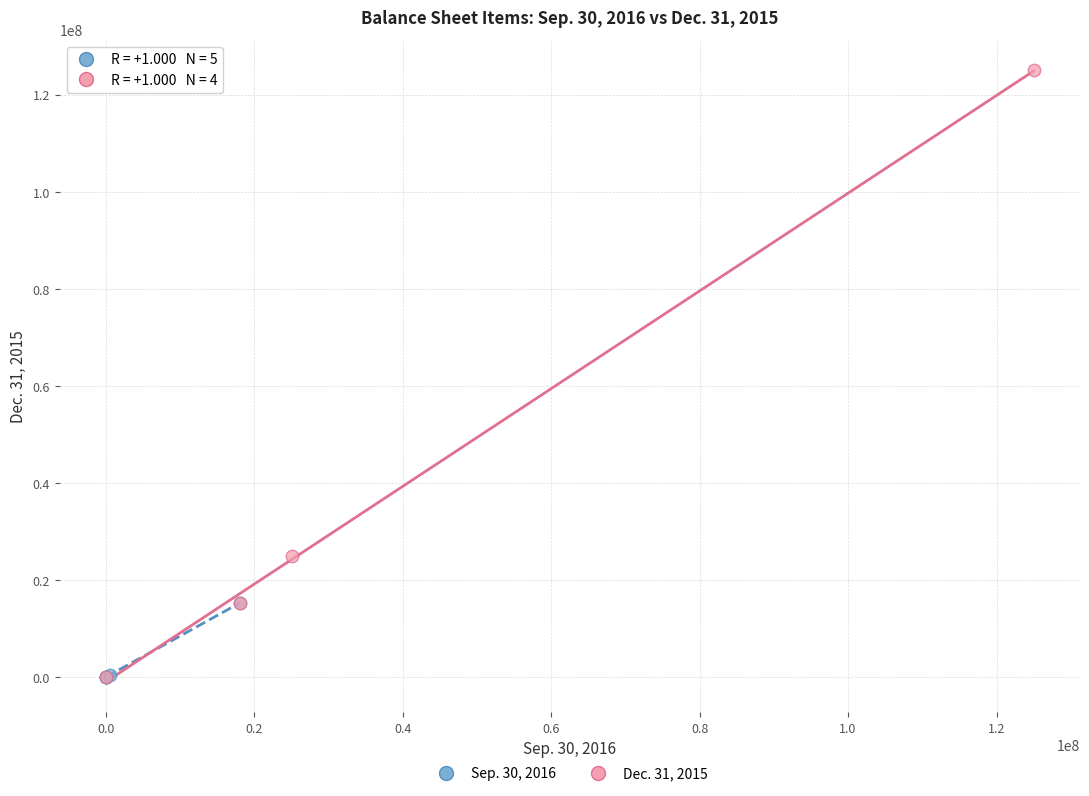

Which series reaches the maximum Y coordinate?

Dec. 31, 2015